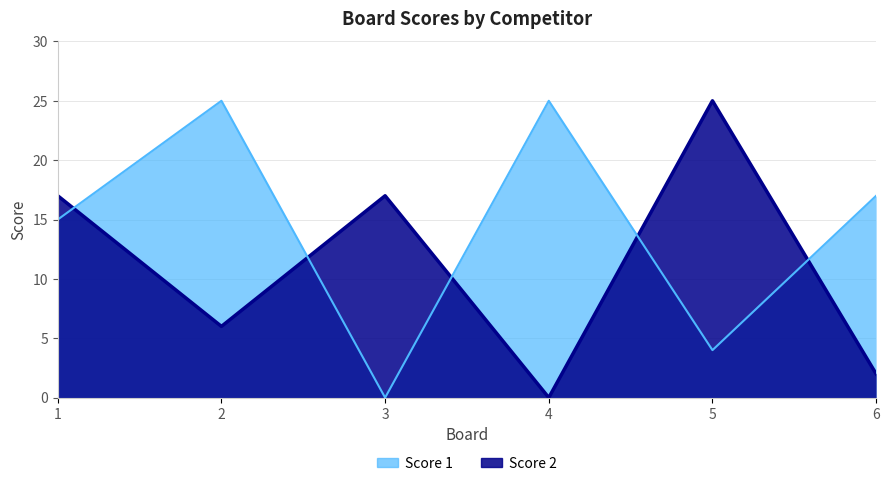

Reading right to left, transcribe all the data shown in this chart.

Score 1: 6=17	5=4	4=25	3=0	2=25	1=15
Score 2: 6=2	5=25	4=0	3=17	2=6	1=17